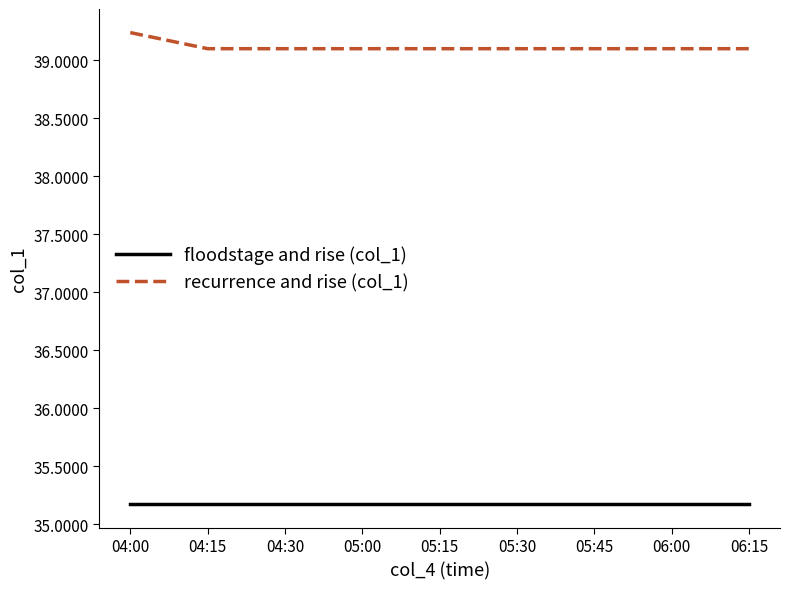

Which series has the largest total across all categories?

recurrence and rise (col_1)